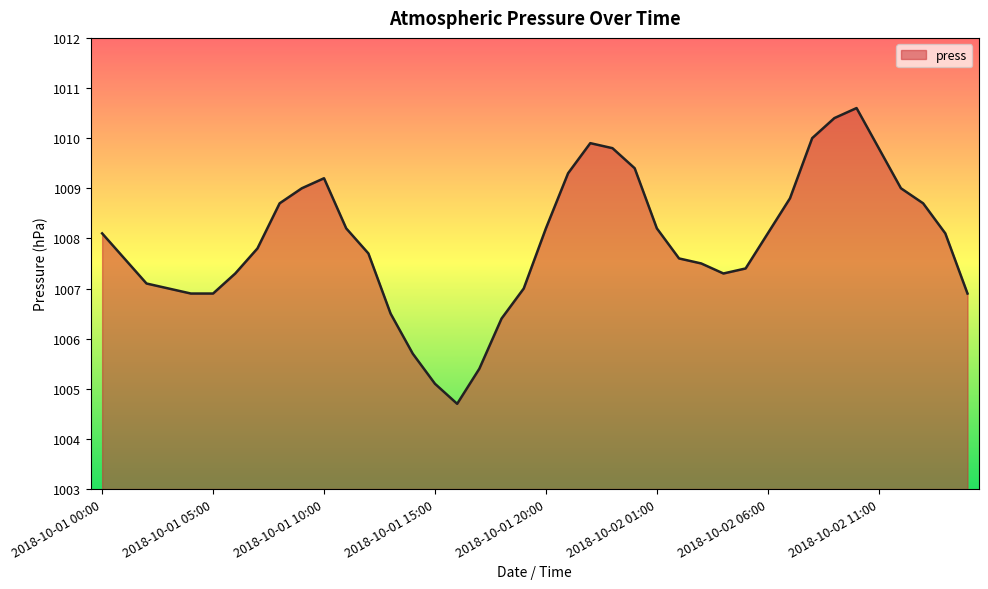

What is the maximum value shown in the chart?

1010.6